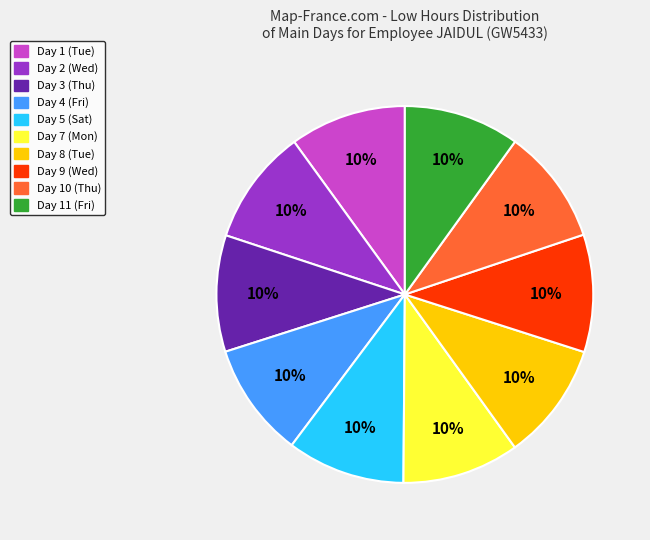

Do Day 2 (Wed) and Day 1 (Tue) together represent more than half of the pie?

No